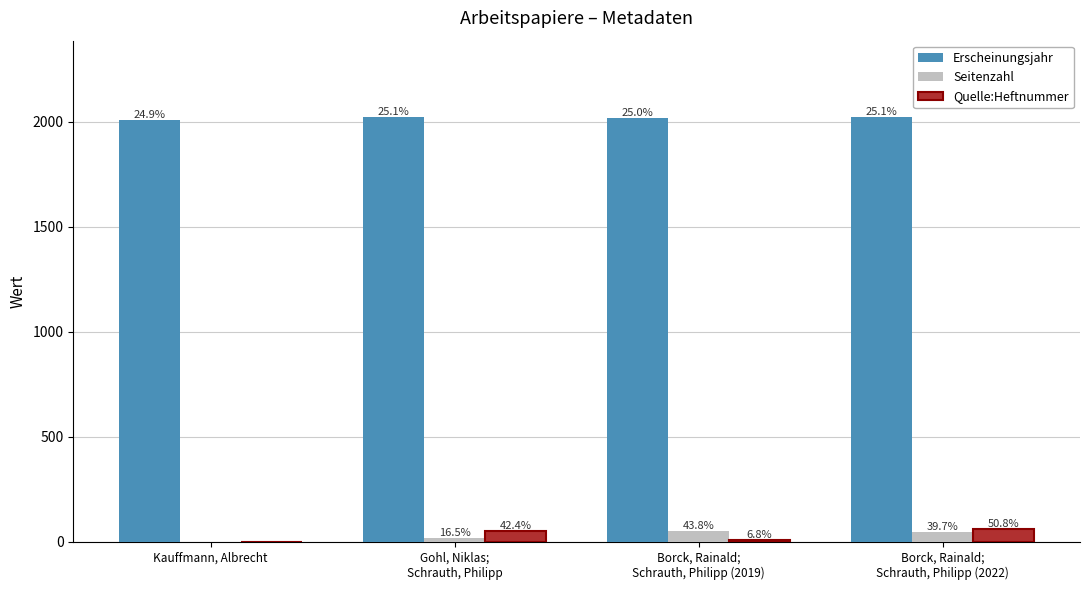

True or false: Seitenzahl has a value of 13 at Borck, Rainald;
Schrauth, Philipp (2022).

False